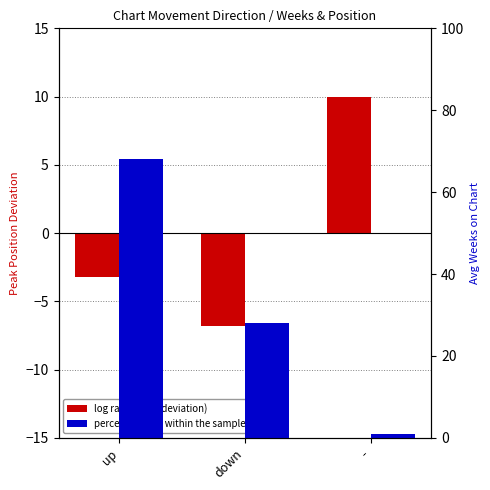

What is the sum of the percentile rank within the sample values at - and up?

69.2